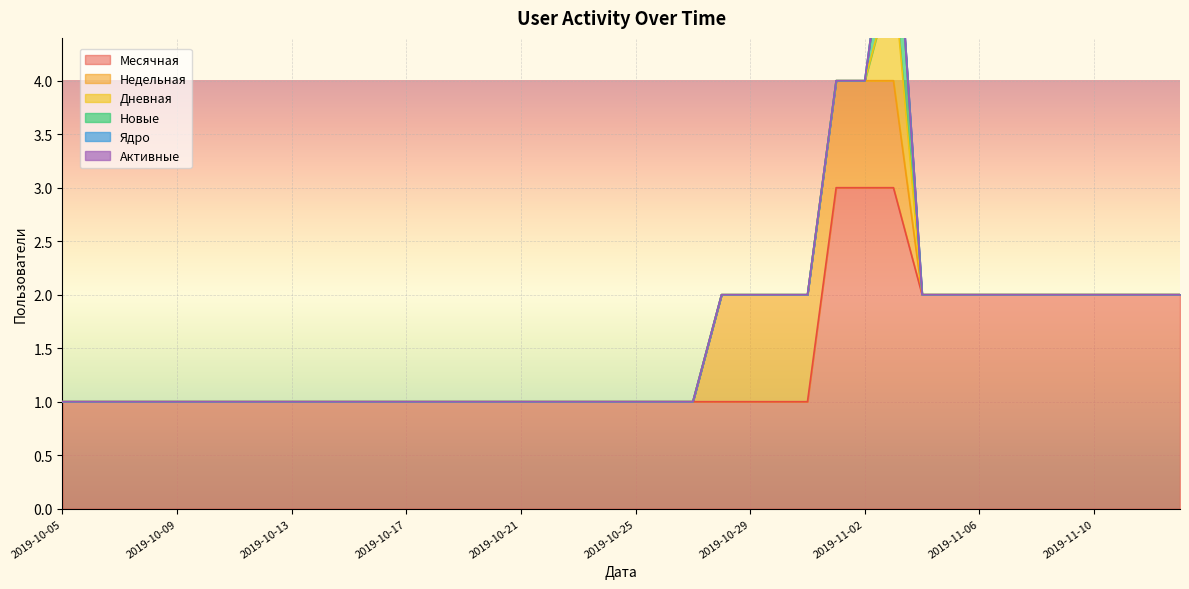

Which category has the lowest value in the Дневная series?

2019-10-05